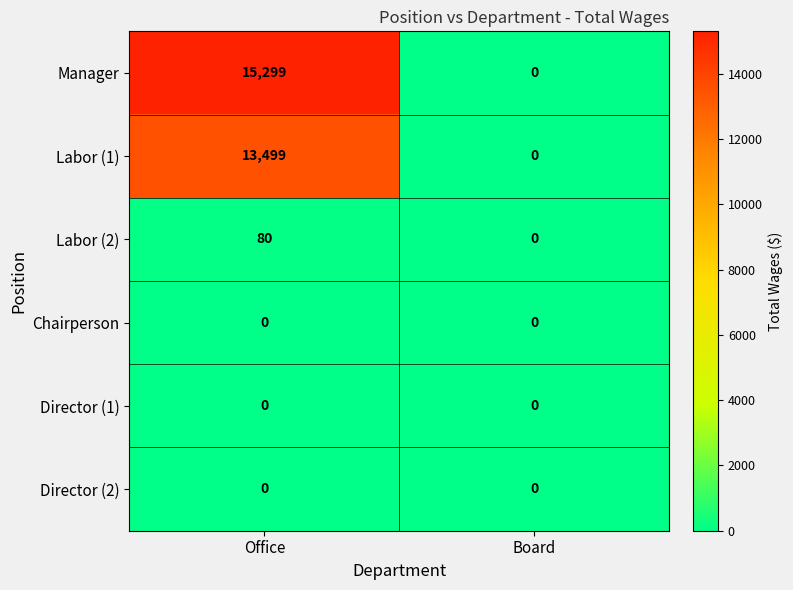

Reading left to right, transcribe all the data shown in this chart.

Manager: 15299	0
Labor (1): 13499	0
Labor (2): 80	0
Chairperson: 0	0
Director (1): 0	0
Director (2): 0	0